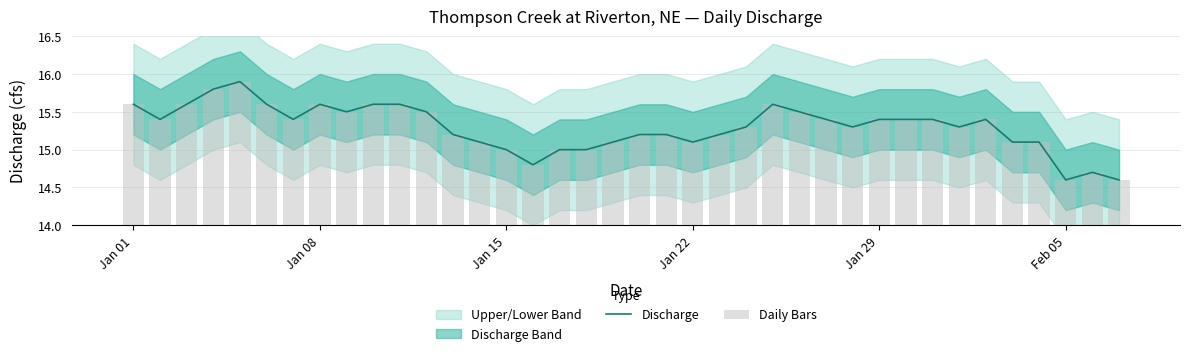

What is the greatest value displayed?

15.9